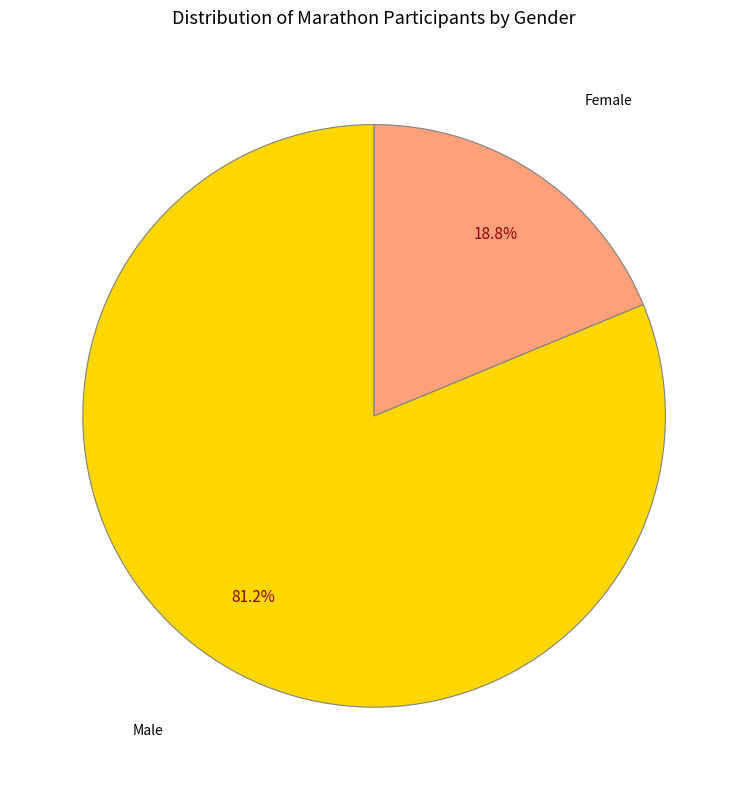

Is there a majority slice in this chart?

Yes